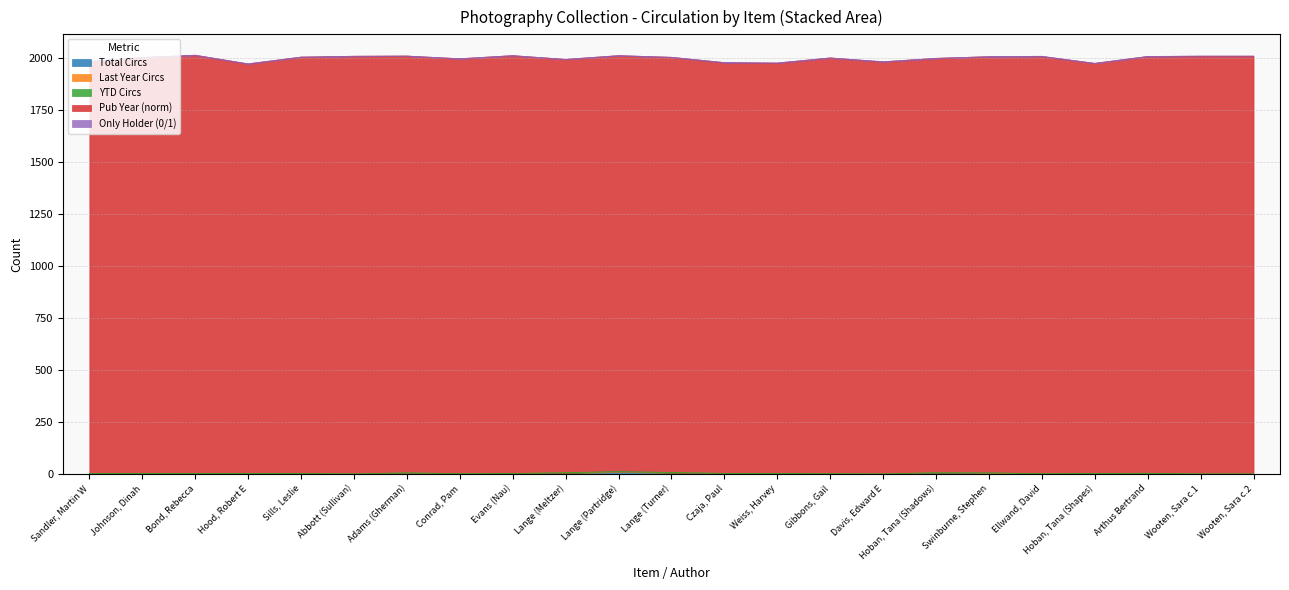

How many values in the Pub Year (norm) series are below 1998?

11